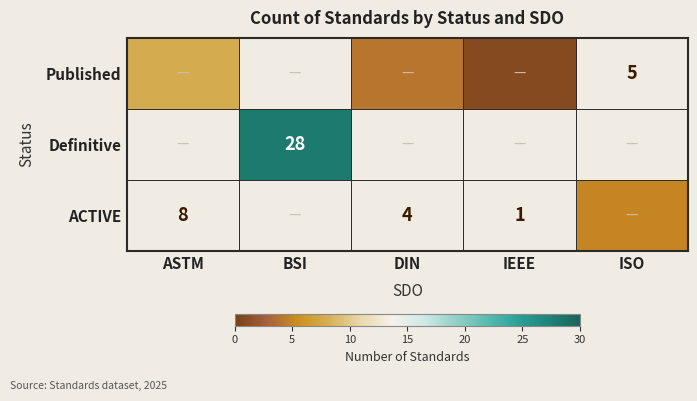

How many data points in Definitive are above 0?

1